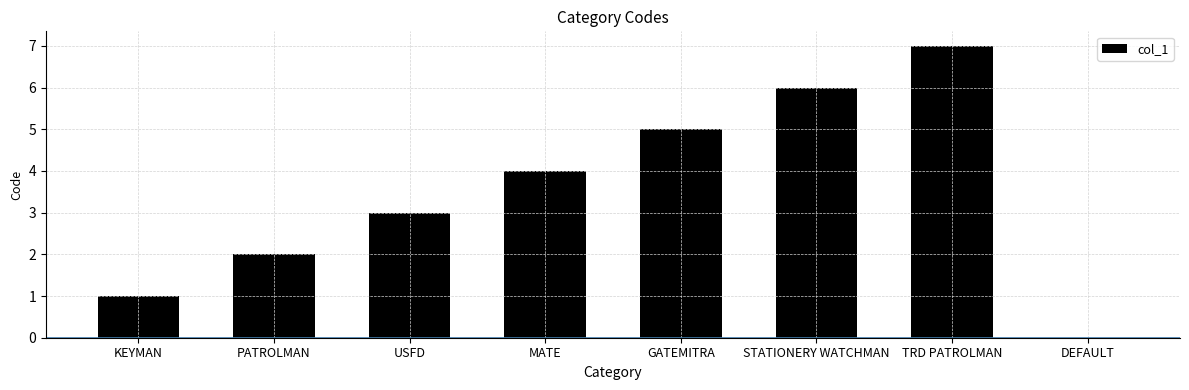

Is it true that the value at GATEMITRA is 8?

False